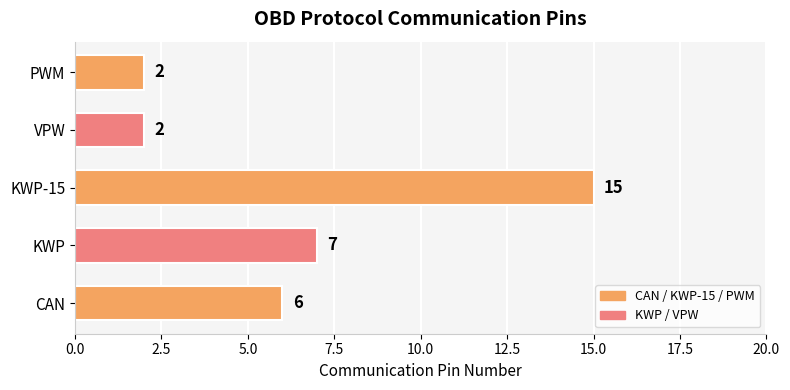

Is it true that the value at KWP-15 is 22?

False